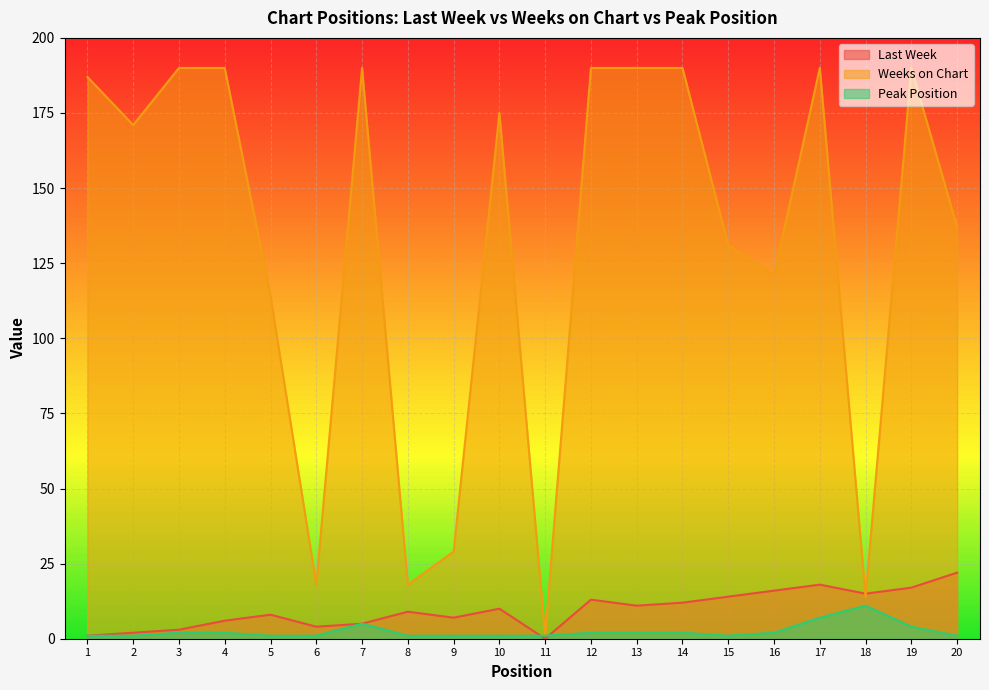

At which label is Weeks on Chart closest to 95?

5